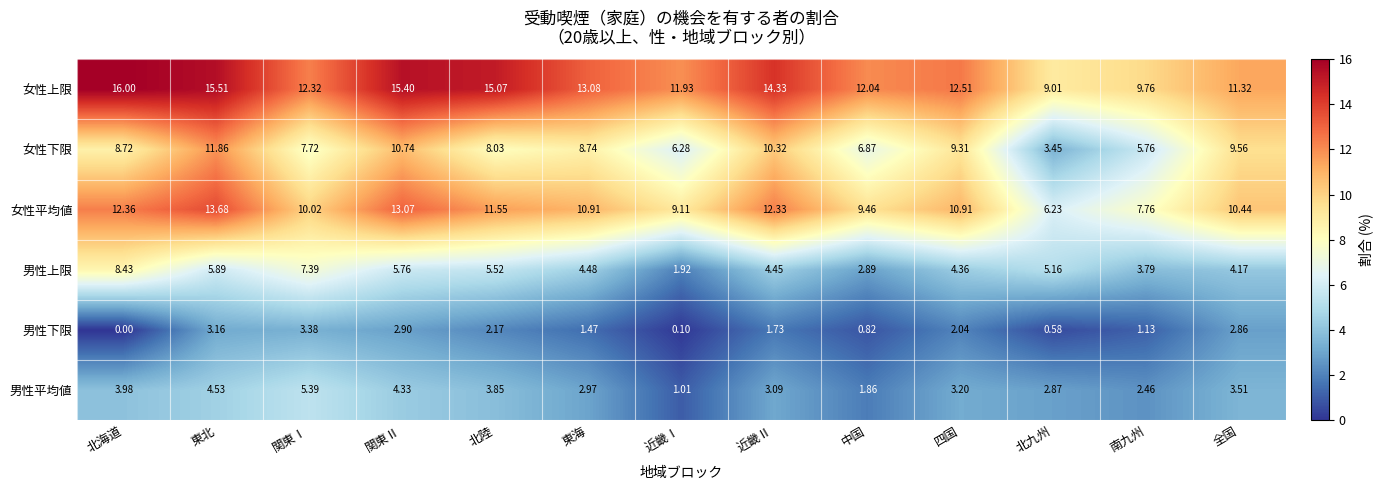

How many distinct data groups are displayed?

6